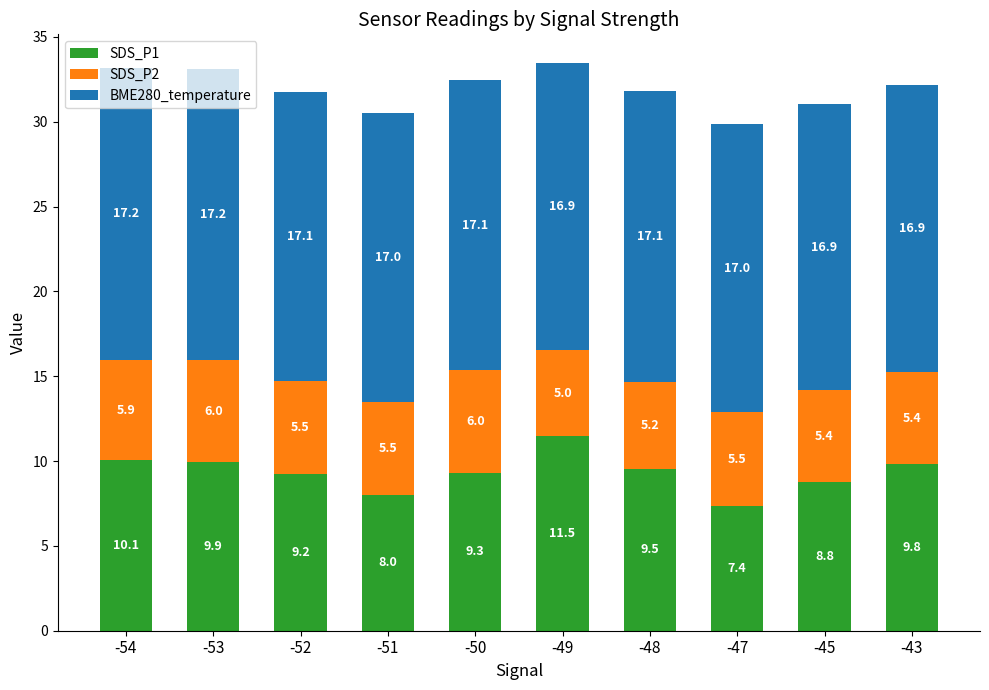

List the labels in order of SDS_P1 value, smallest first.

-47, -51, -45, -52, -50, -48, -43, -53, -54, -49